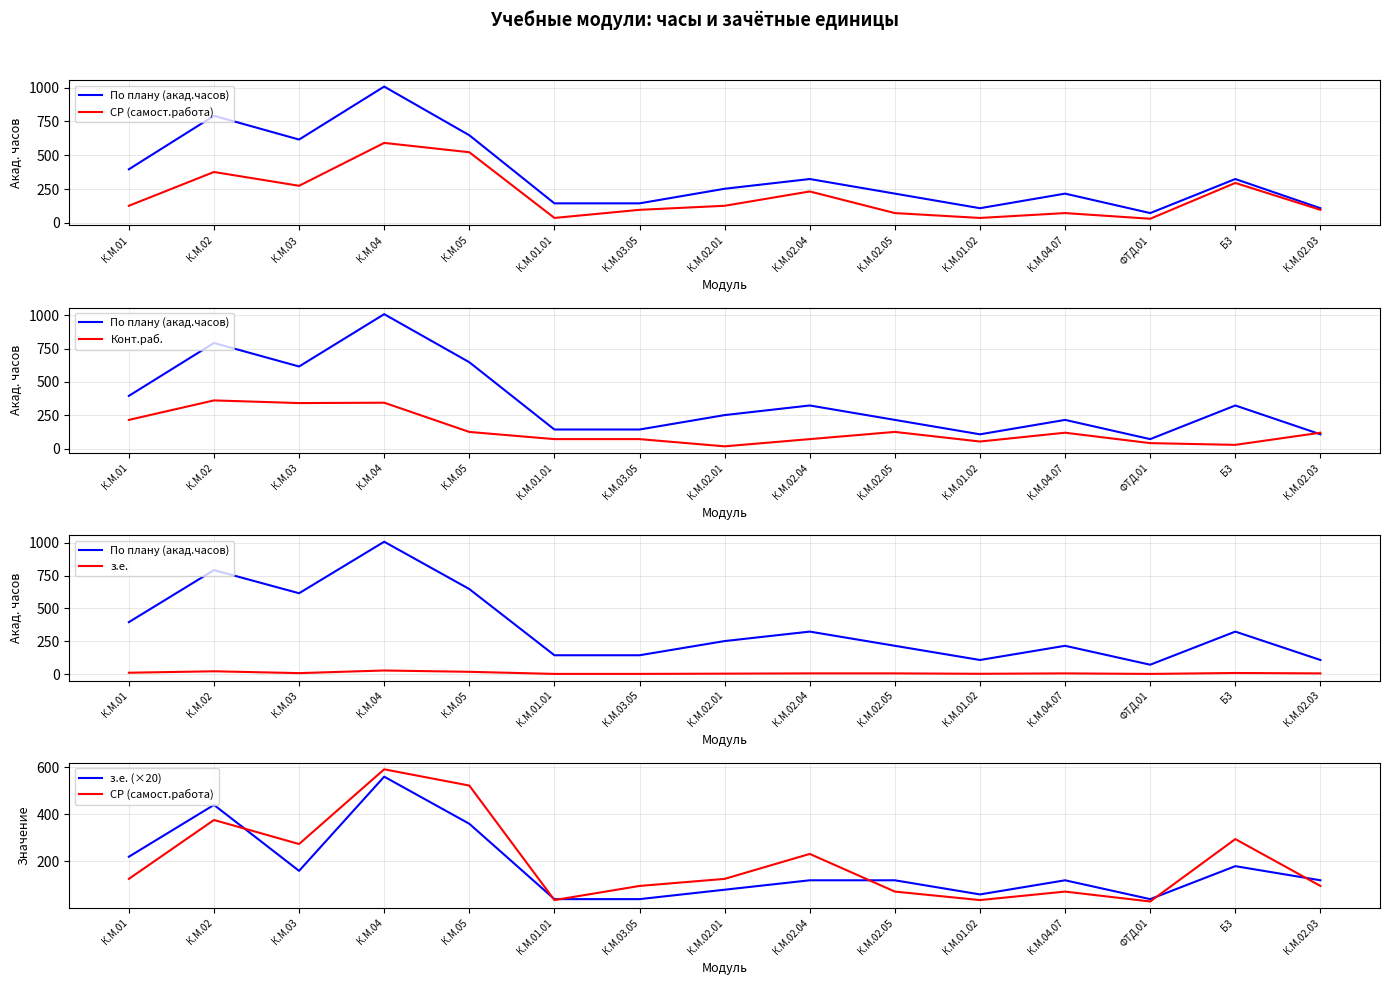

What is the lowest value of the СР (самост.работа) series?

30.0